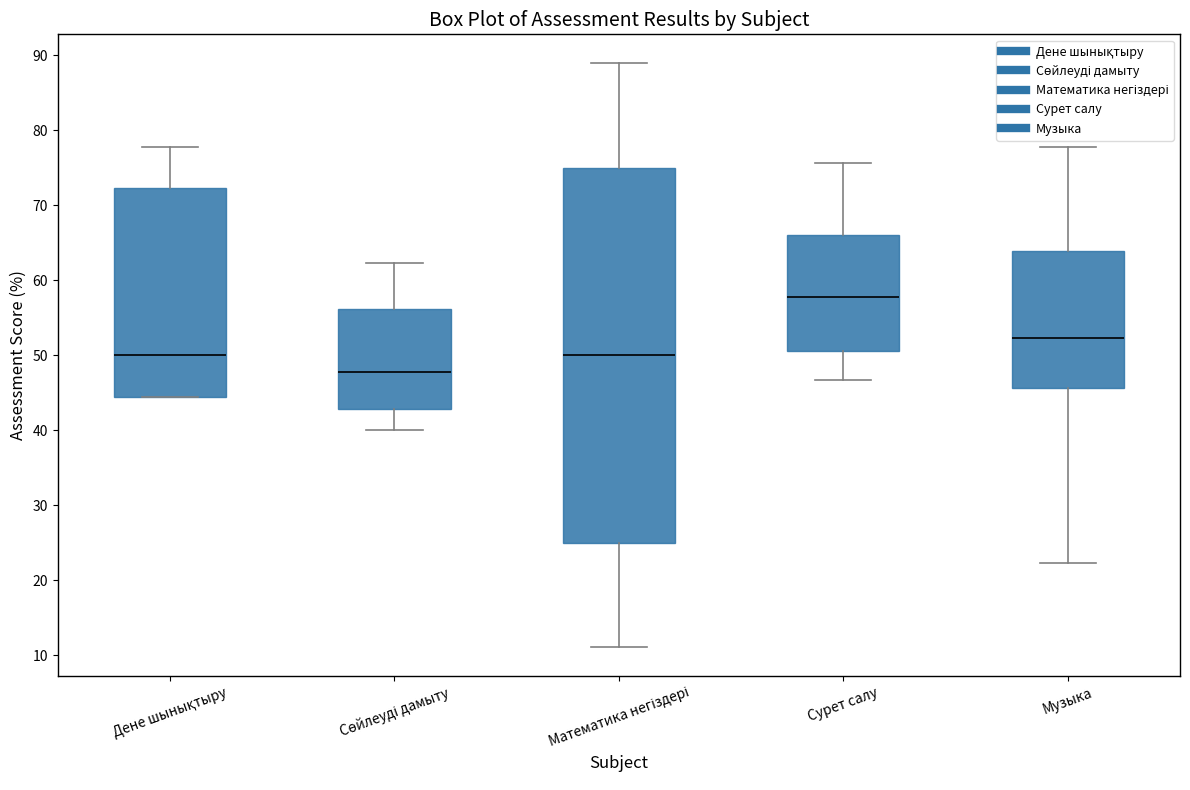

Reading left to right, transcribe this box plot: for each box, give where its median line is, the range the box spans, and where its two whiskers end, as read against the y-axis. The values are not printed on the chart, so give them approximately, as read against the axis.

Дене шынықтыру: median 50, box 44 to 72, whiskers 44 to 78
Сөйлеуді дамыту: median 48, box 43 to 56, whiskers 40 to 62
Математика негіздері: median 50, box 25 to 75, whiskers 11 to 89
Сурет салу: median 58, box 51 to 66, whiskers 47 to 76
Музыка: median 52, box 46 to 64, whiskers 22 to 78